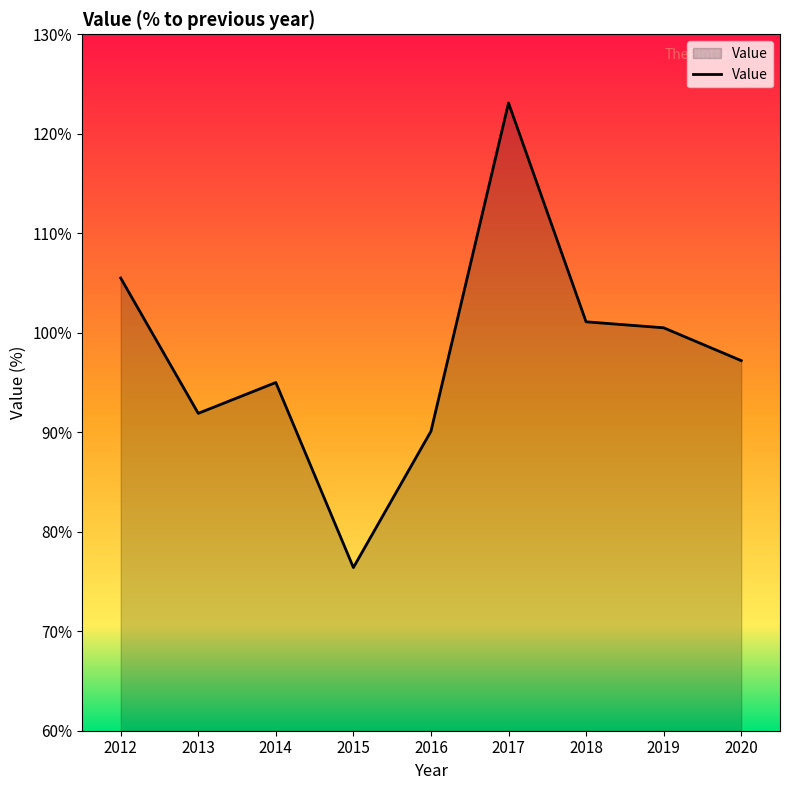

Where is the data nearest to the value 99?

2019